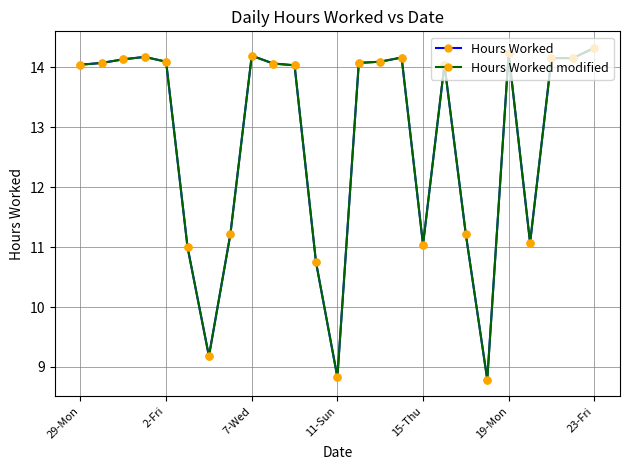

Is this an area chart (filled region under the line)?

No